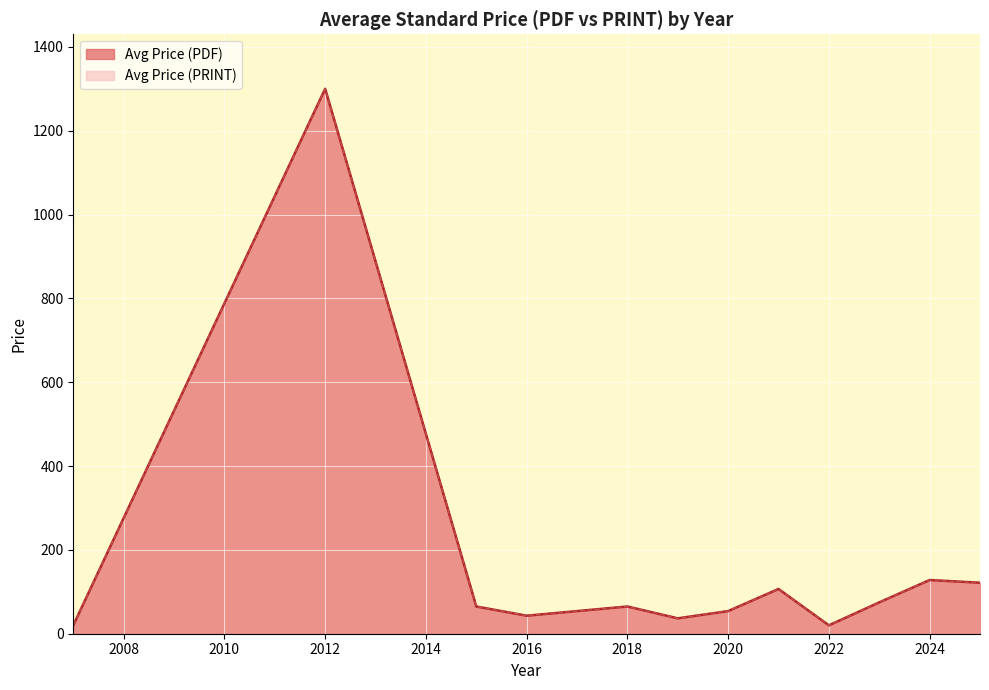

Is the value of Avg Price (PDF) at 2024 greater than the value of Avg Price (PRINT) at 2024?

No